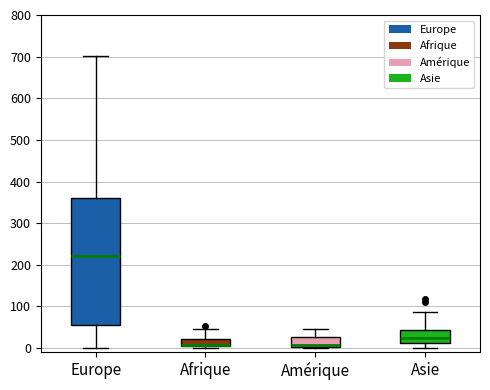

Where does the median line of the box for Asie sit on the y-axis? The values are not printed on the chart, so give them approximately, as read against the axis.

20